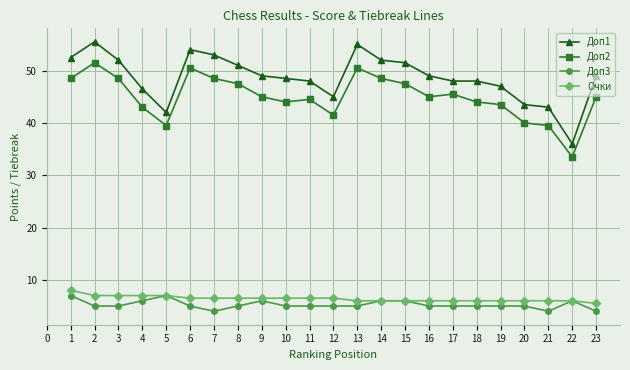

Which series has the largest range (max minus min)?

Доп1